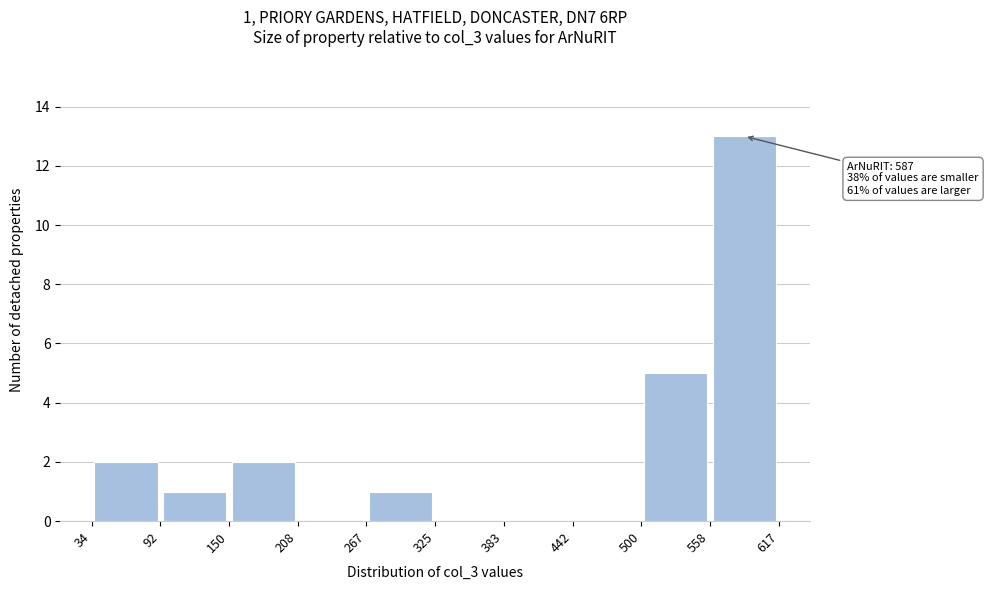

Over which range of the x-axis is the bar tallest?

558 to 617